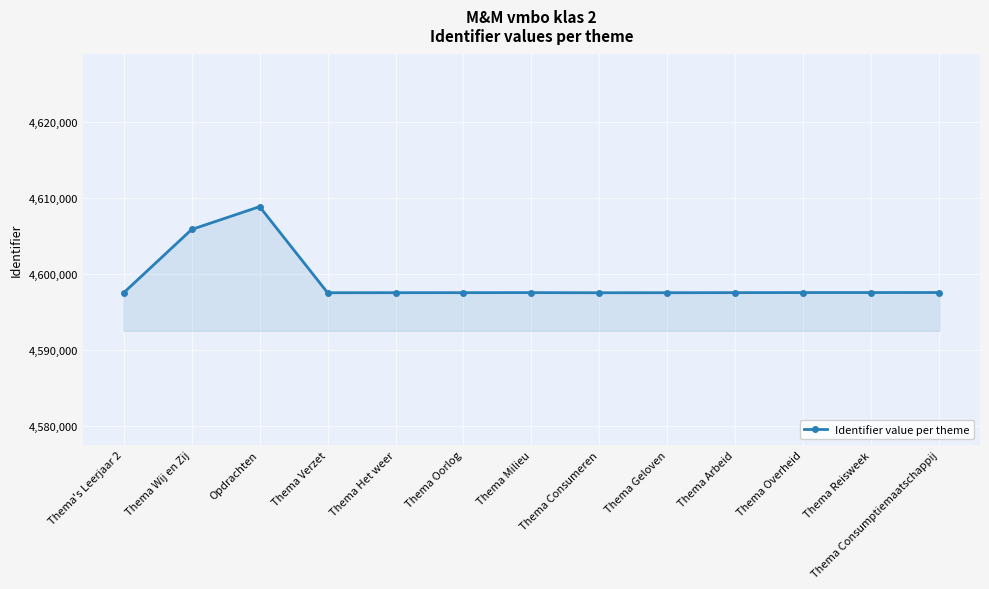

True or false: the data has more than 0 interior local peaks.

True